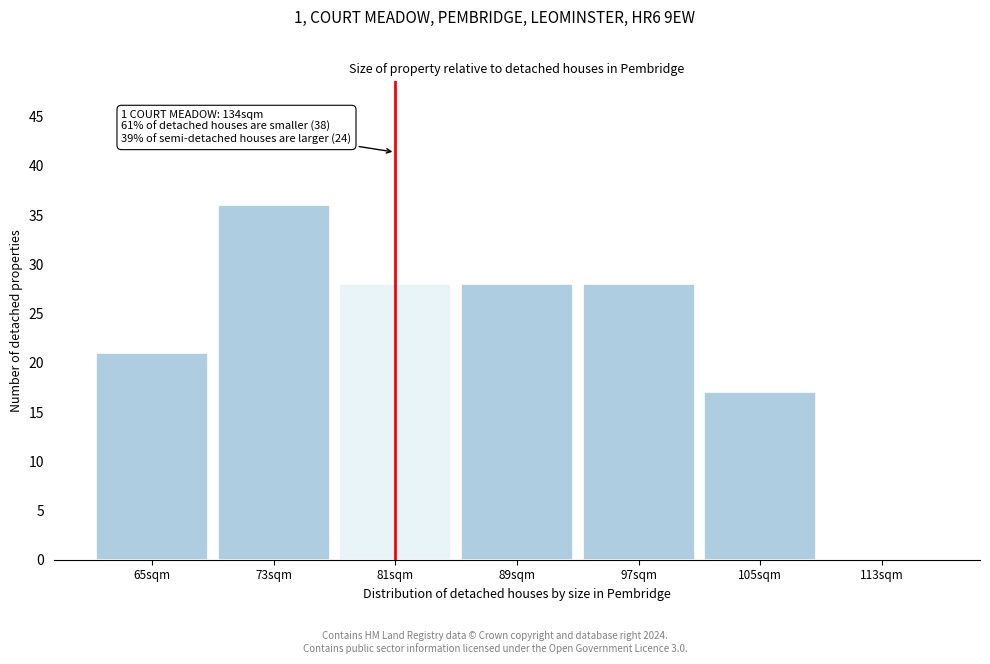

Reading left to right, what are all the values shown in this chart?

65sqm=21	73sqm=36	81sqm=28	89sqm=28	97sqm=28	105sqm=17	113sqm=0